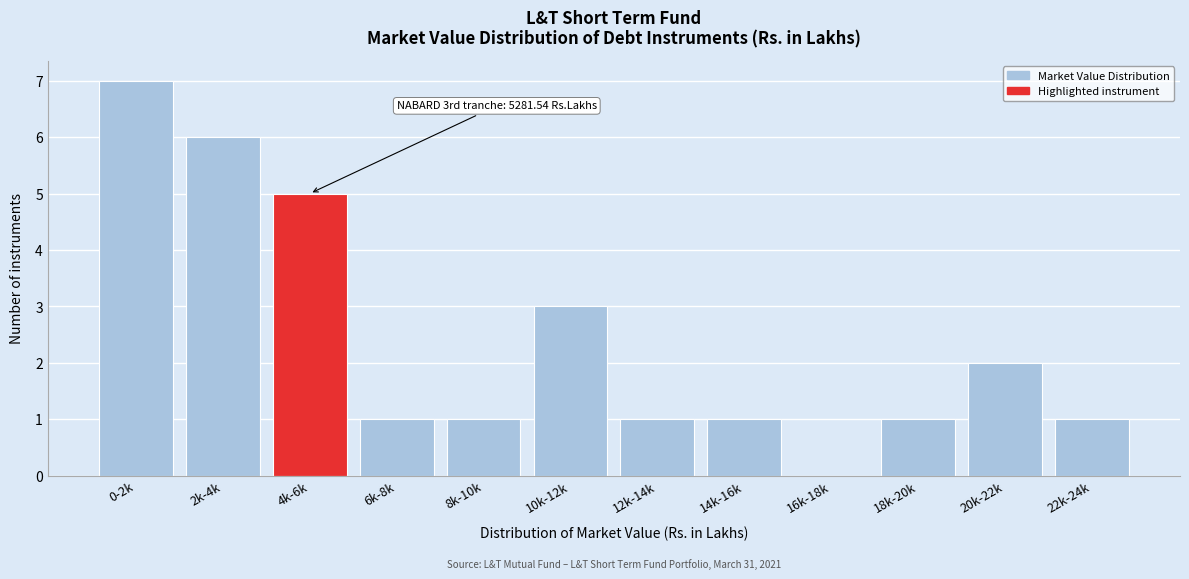

Reading left to right, list all the values displayed in this chart.

0-2k=7	2k-4k=6	4k-6k=5	6k-8k=1	8k-10k=1	10k-12k=3	12k-14k=1	14k-16k=1	16k-18k=0	18k-20k=1	20k-22k=2	22k-24k=1